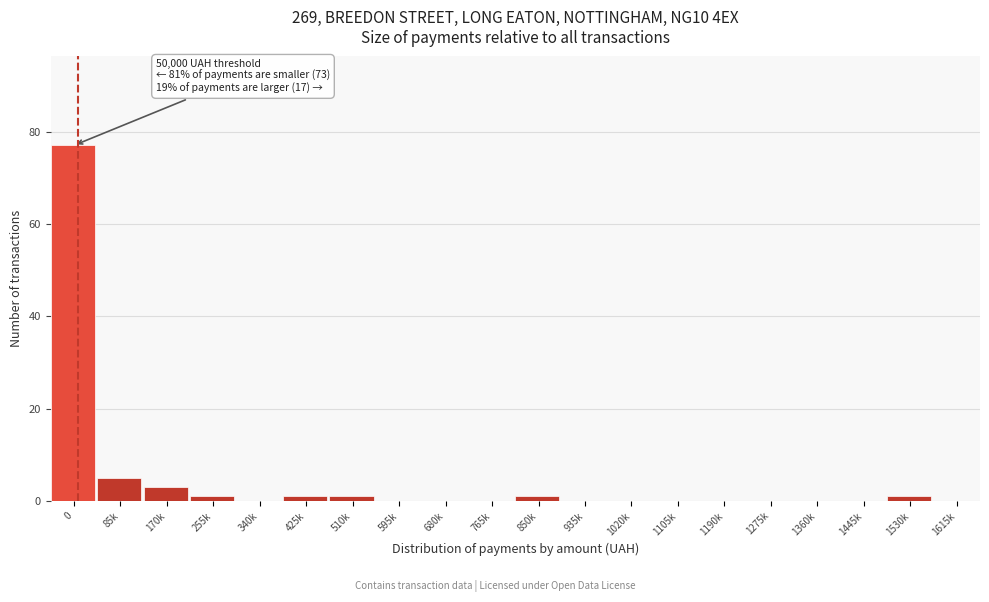

Reading left to right, list all the values displayed in this chart.

0=77	85k=5	170k=3	255k=1	340k=0	425k=1	510k=1	595k=0	680k=0	765k=0	850k=1	935k=0	1020k=0	1105k=0	1190k=0	1275k=0	1360k=0	1445k=0	1530k=1	1615k=0